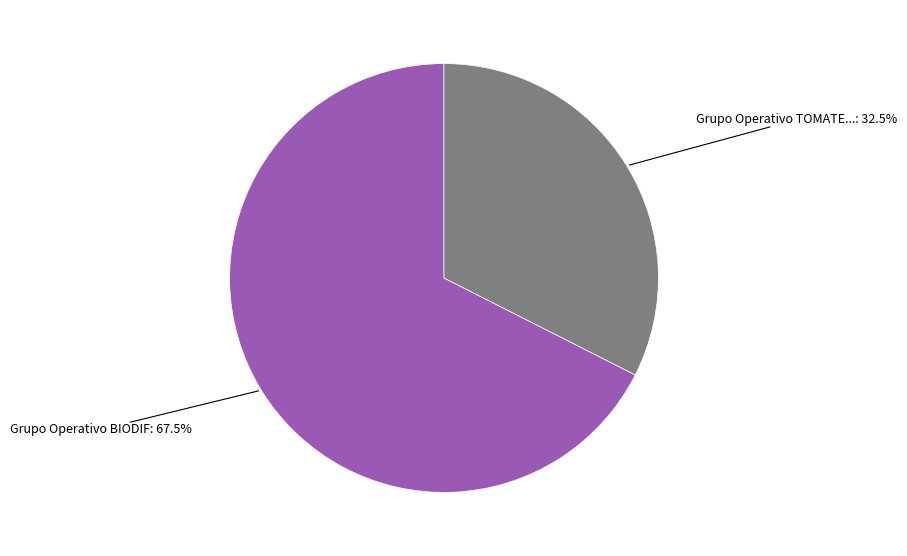

Is there any slice that represents more than half of the pie?

Yes